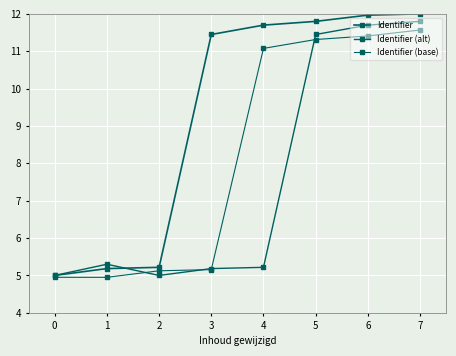

After their last crossing, which series has the higher values: Identifier (alt) or Identifier (base)?

Identifier (alt)